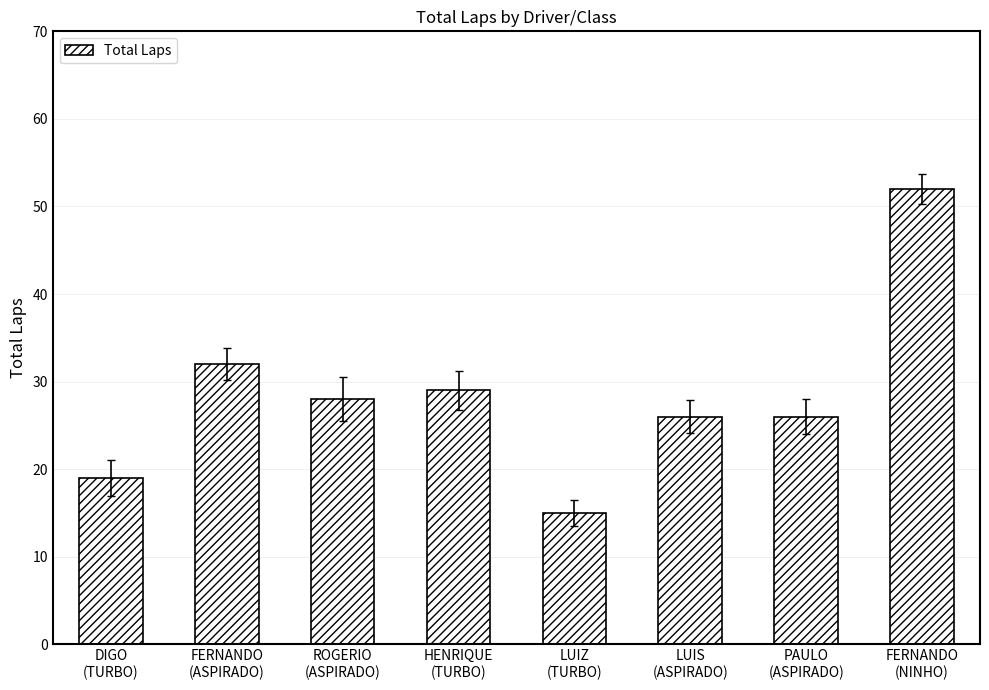

Reading left to right, list all the values displayed in this chart.

DIGO
(TURBO)=19	FERNANDO
(ASPIRADO)=32	ROGERIO
(ASPIRADO)=28	HENRIQUE
(TURBO)=29	LUIZ
(TURBO)=15	LUIS
(ASPIRADO)=26	PAULO
(ASPIRADO)=26	FERNANDO
(NINHO)=52